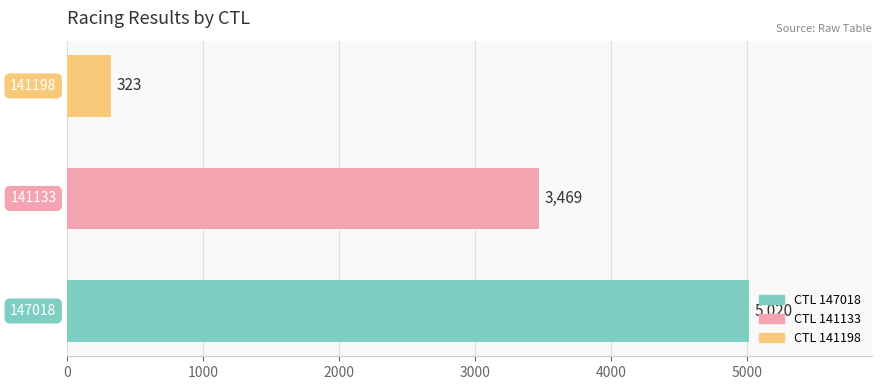

What is the average value?

2937